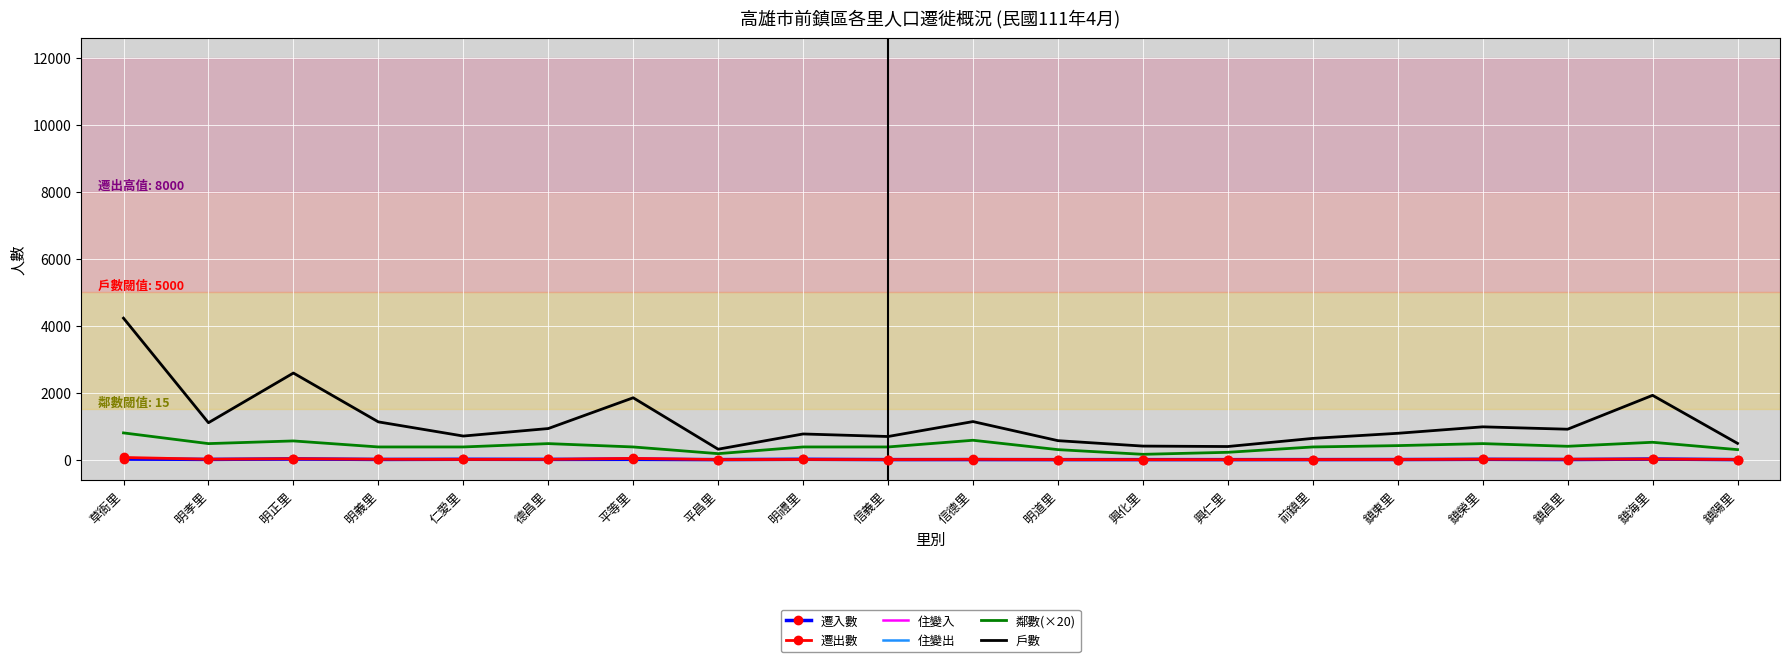

True or false: 戶數 and 遷出數 intersect in this chart.

False